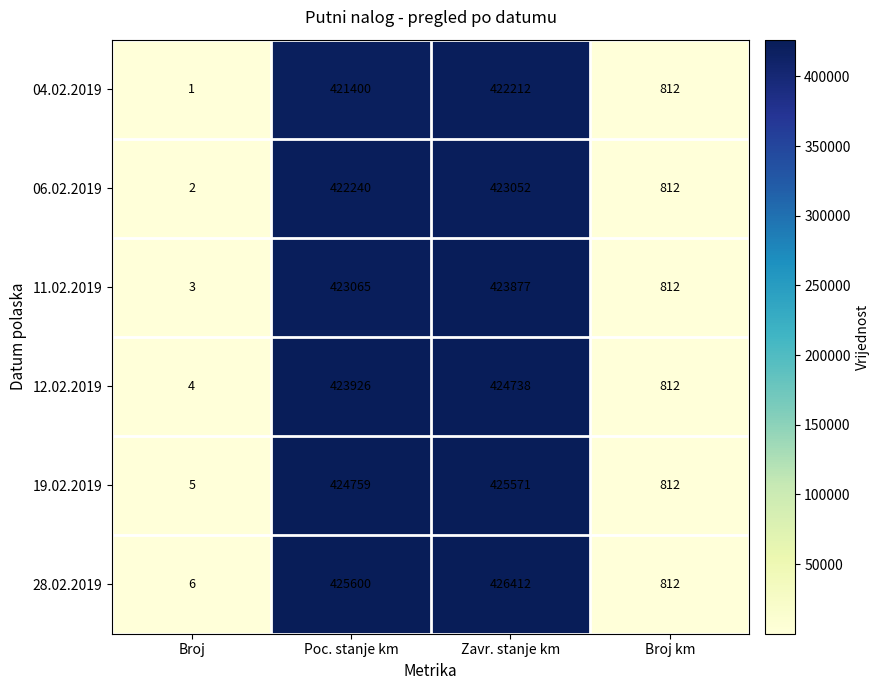

At which label does 12.02.2019 reach its minimum?

Broj